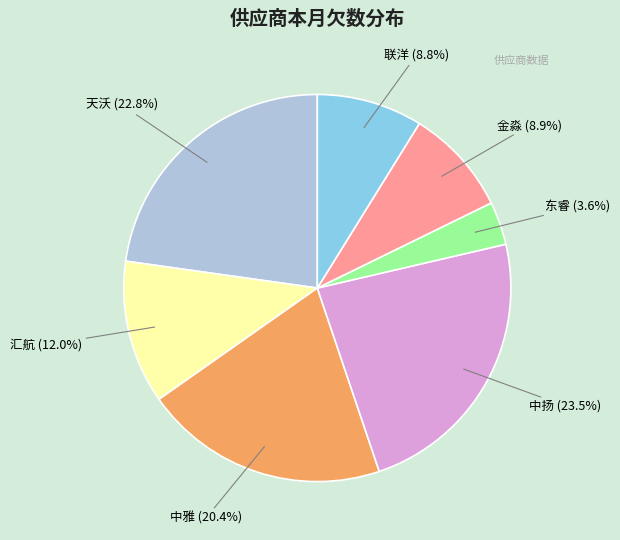

What is the total percentage of 中雅 and 汇航?

32.4%